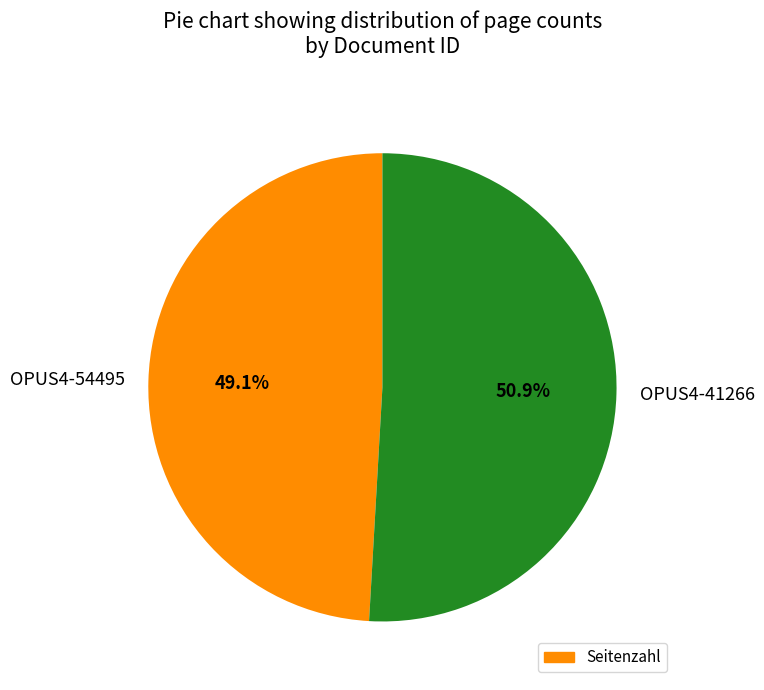

To the nearest percent, what portion does OPUS4-41266 represent?

51%